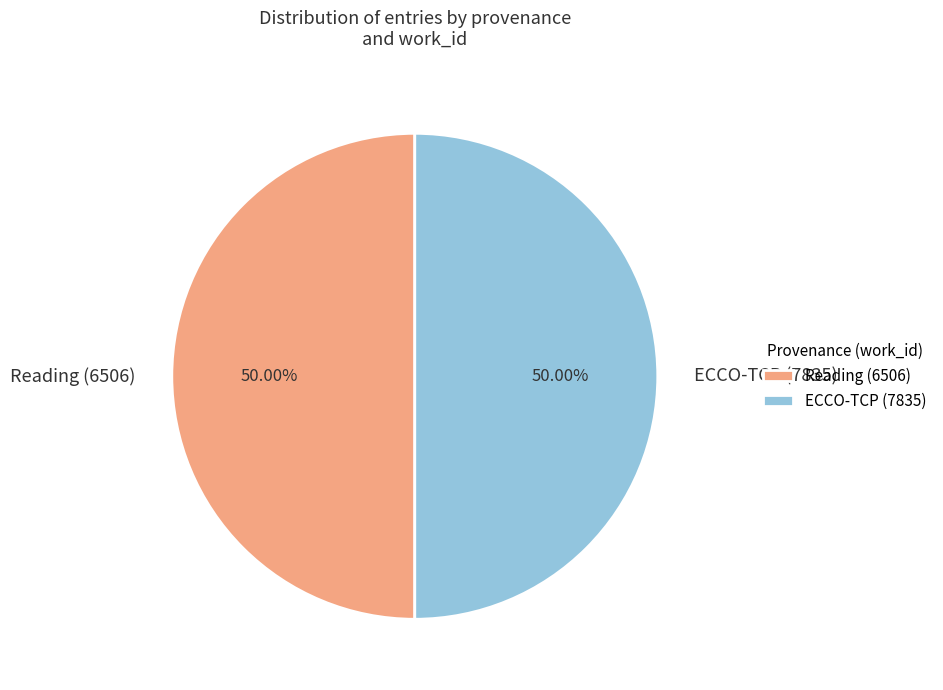

Do ECCO-TCP (7835) and Reading (6506) together represent more than half of the pie?

Yes